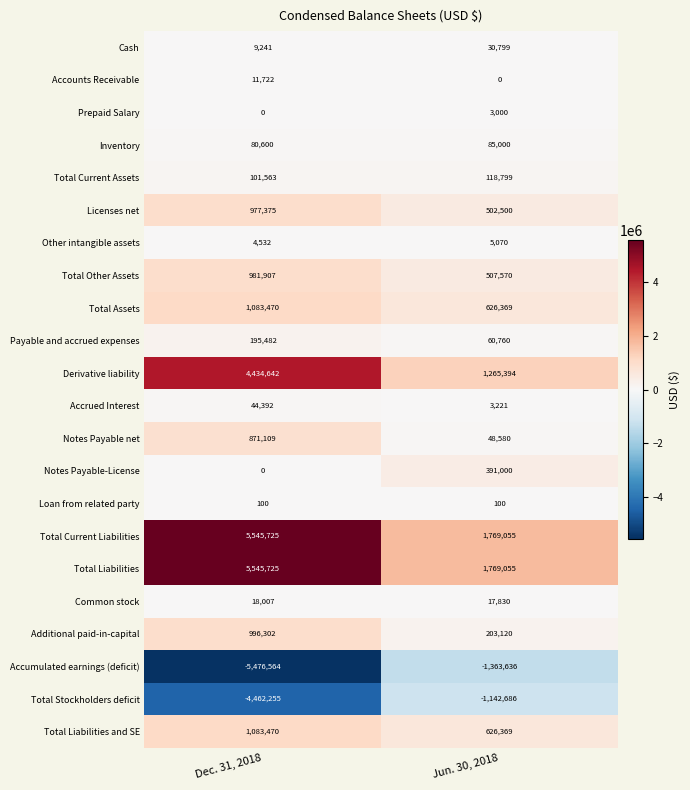

The Cash series shows 9241 at Dec. 31, 2018. True or false?

True